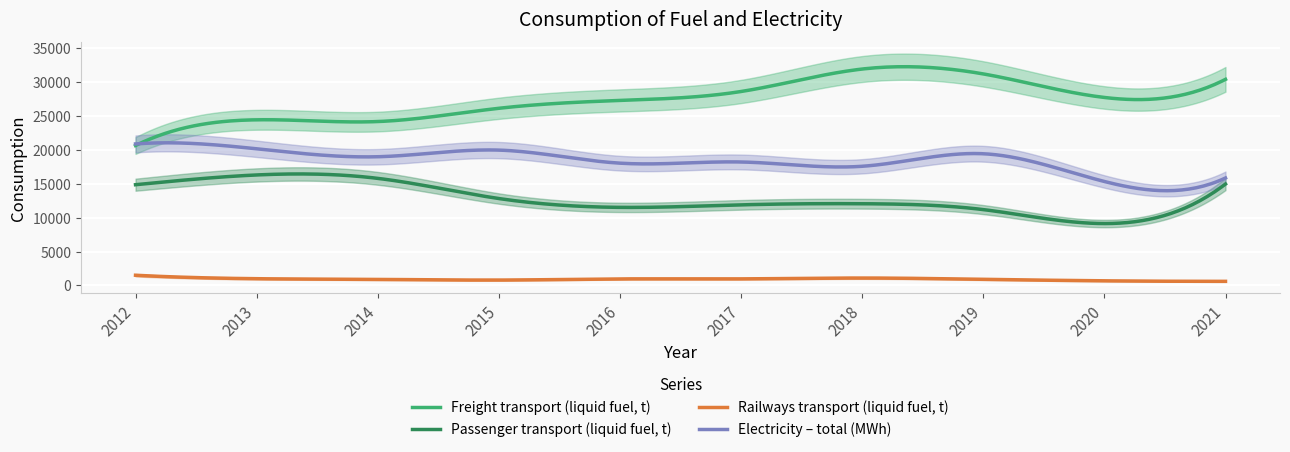

Reading right to left, list all the values displayed in this chart.

Passenger transport: 2021=14980	2020=9145	2019=11205	2018=12071	2017=11905	2016=11533	2015=12838	2014=15817	2013=16320	2012=14880
Freight transport: 2021=30439	2020=27763	2019=31239	2018=31960	2017=28643	2016=27323	2015=26164	2014=24206	2013=24464	2012=20665
Railways transport (liquid): 2021=611	2020=688	2019=907	2018=1100	2017=976	2016=970	2015=800	2014=900	2013=1000	2012=1511
Electricity – total: 2021=15873	2020=15355	2019=19451	2018=17601	2017=18235	2016=18061	2015=19989	2014=19009	2013=20180	2012=20900